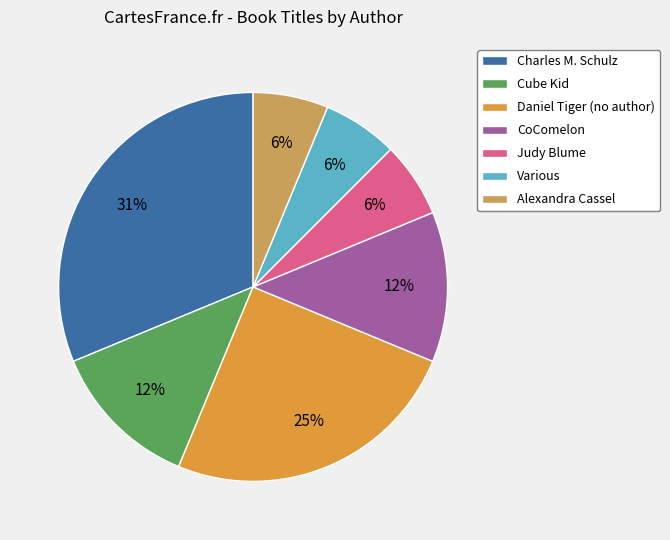

How many slices are in this pie chart?

7